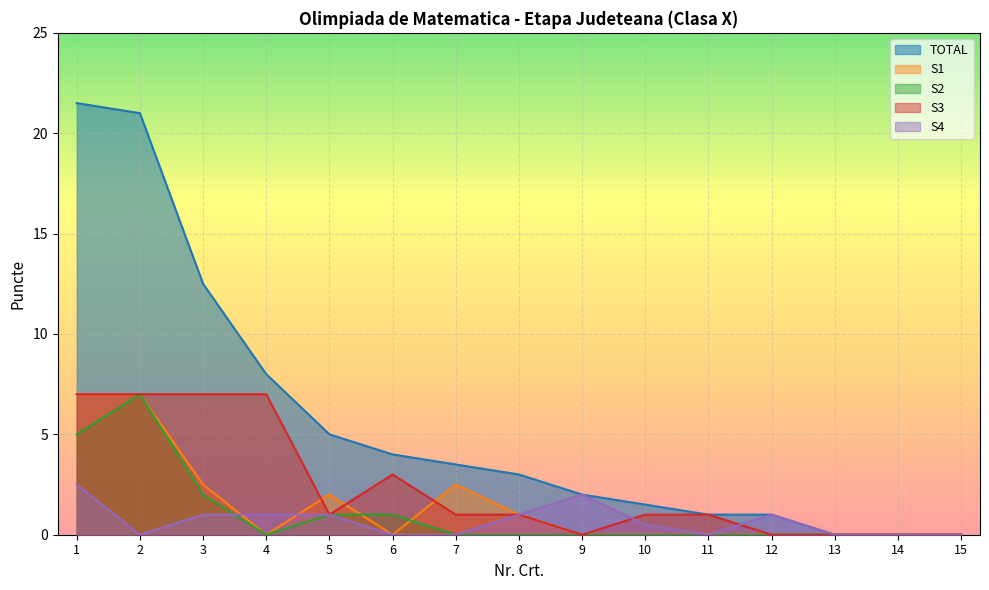

How many values in the S1 series exceed 0?

6